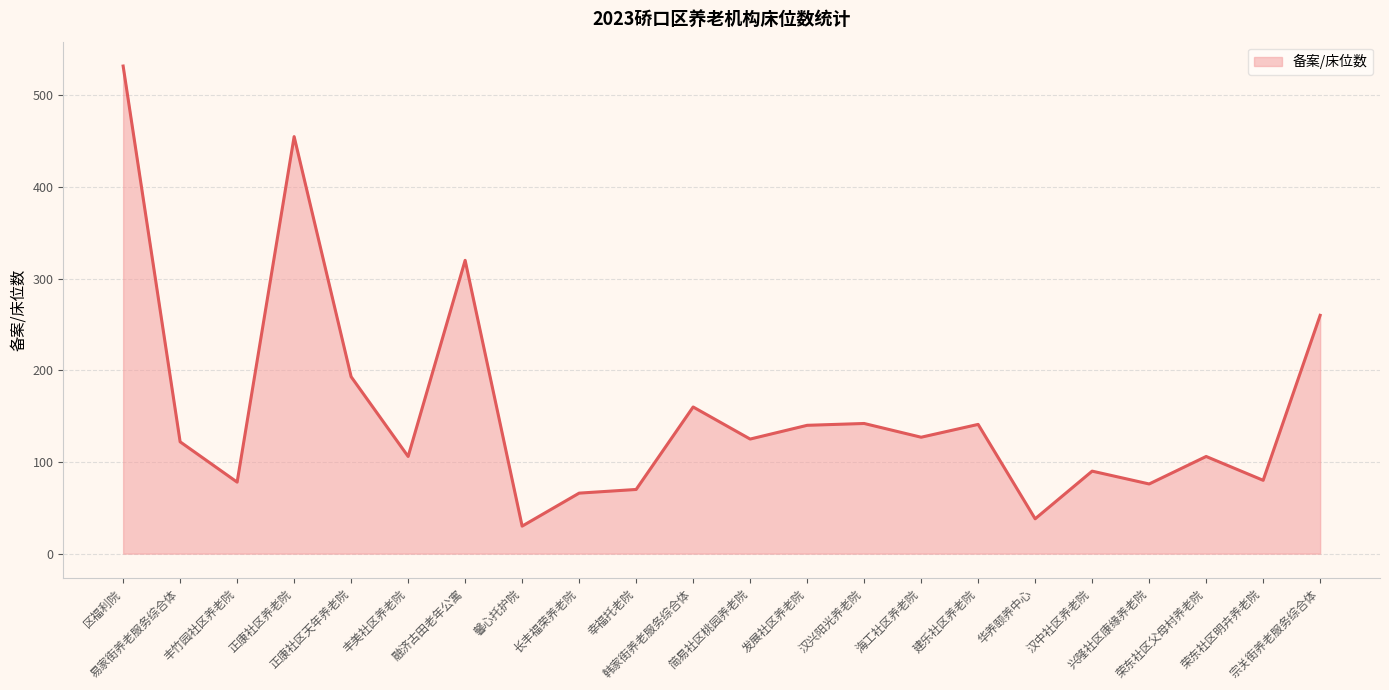

What is the difference between the maximum and minimum values?

502